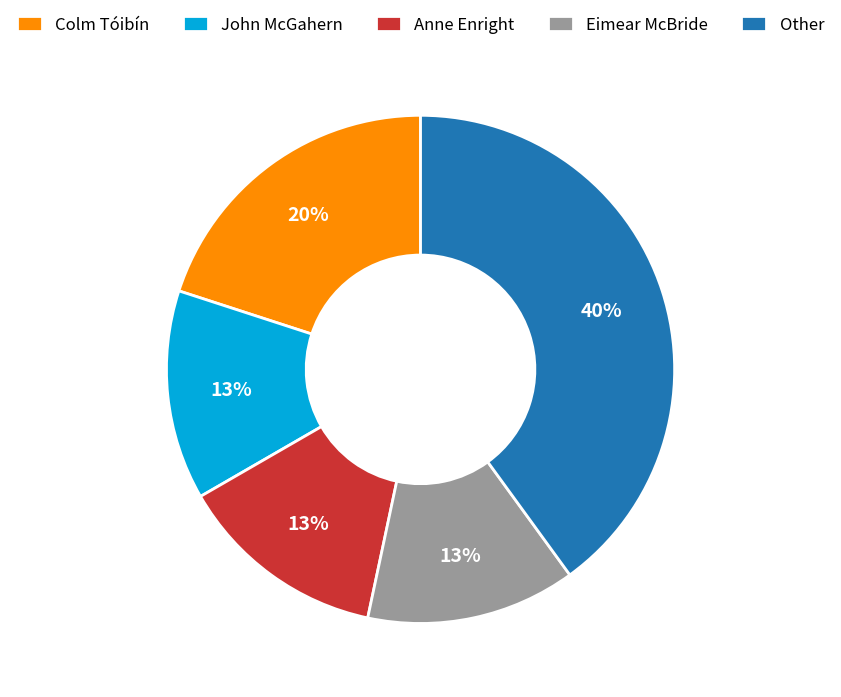

Is it true that John McGahern is 27% of the pie?

False